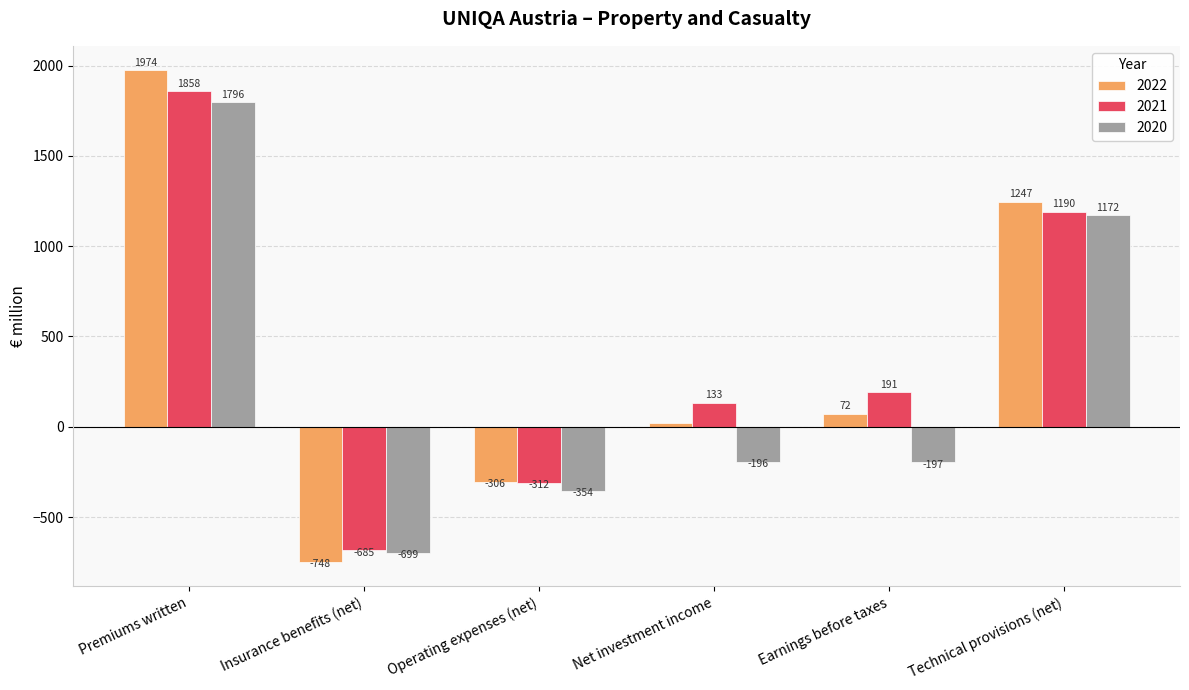

Which category has the highest value in the 2020 series?

Premiums written